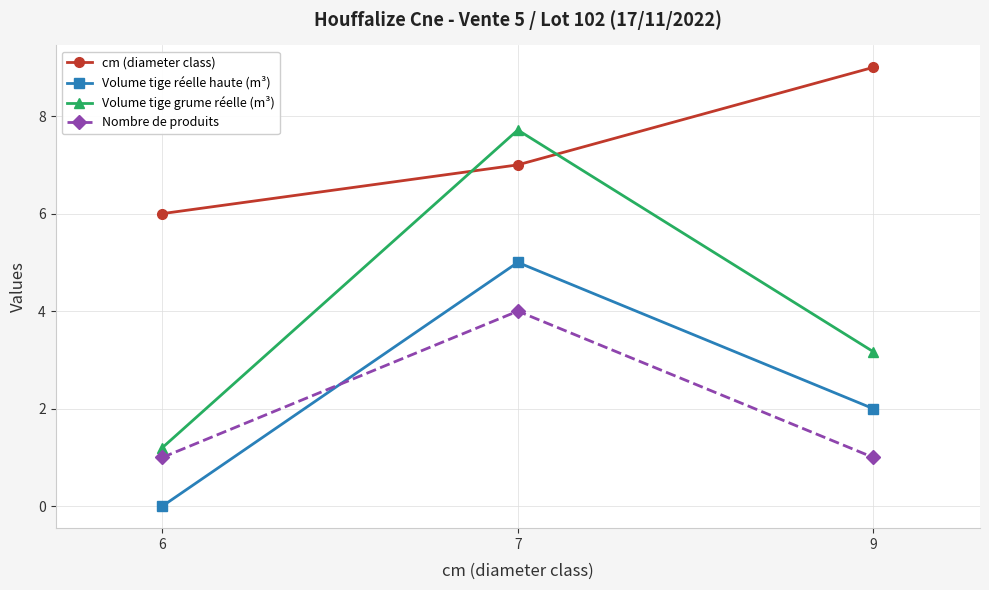

The Nombre de produits series shows 1.0 at 6. True or false?

True